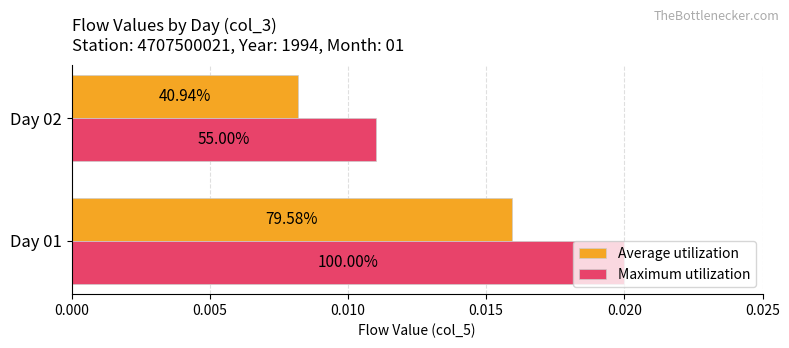

What are all the series names shown in the legend?

Average utilization, Maximum utilization